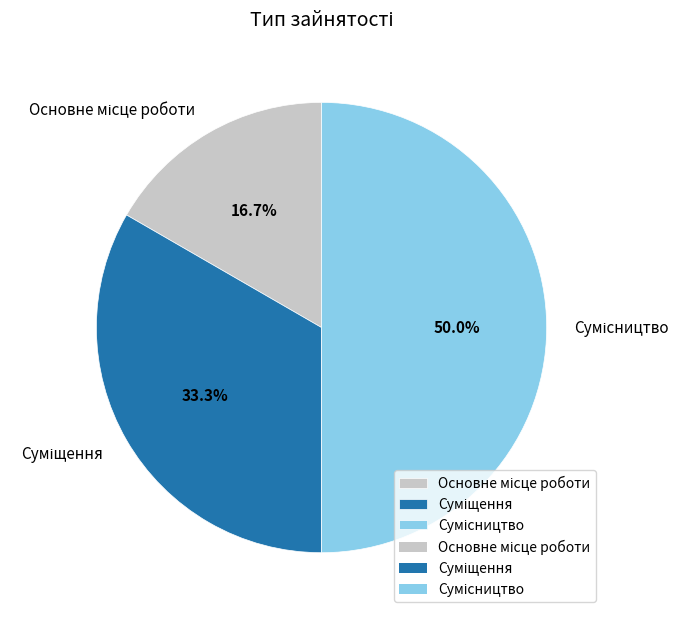

Which slice is the smallest?

Основне місце роботи